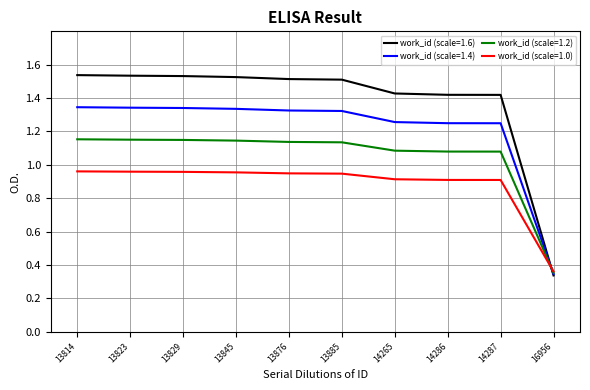

Is this an area chart (filled region under the line)?

No